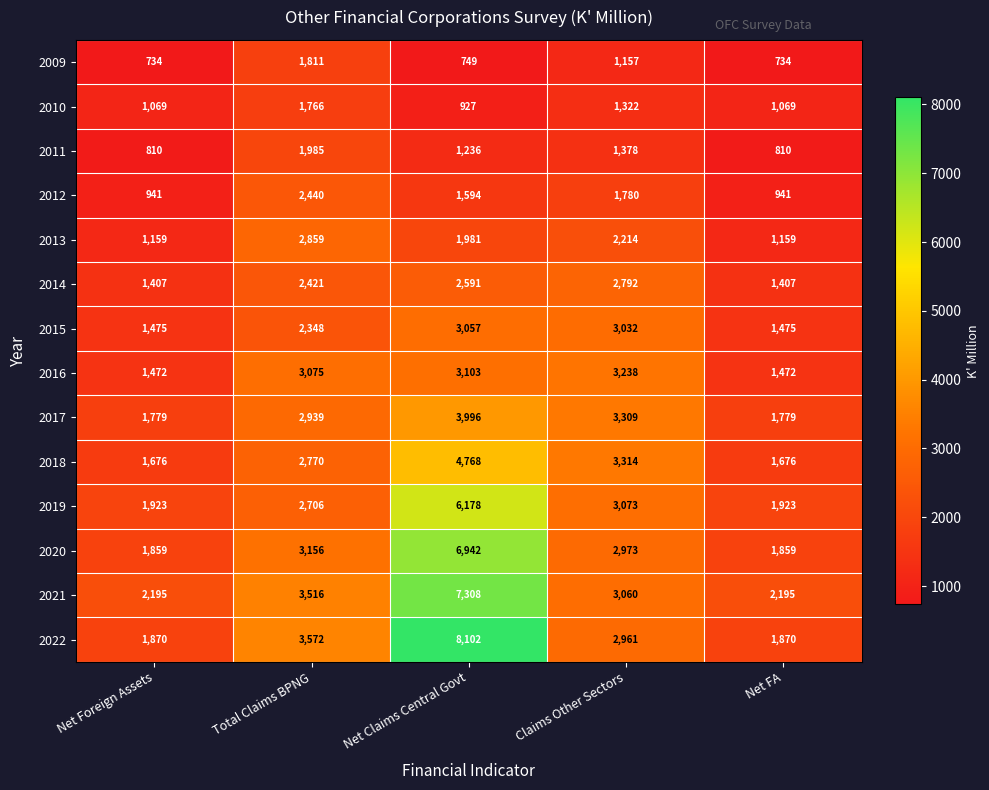

How many distinct data groups are displayed?

14